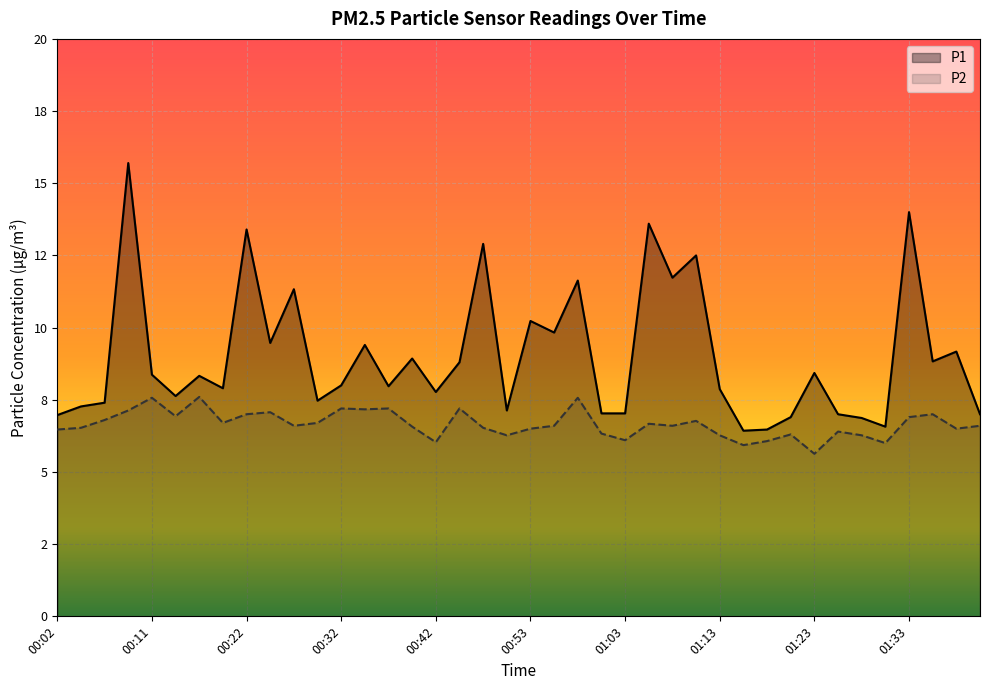

True or false: P1 and P2 cross at least once.

False